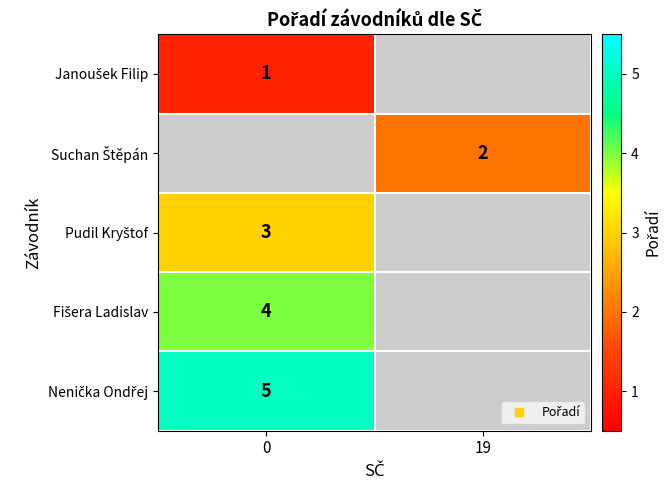

What is the difference between the highest and lowest values at 0?

4.0